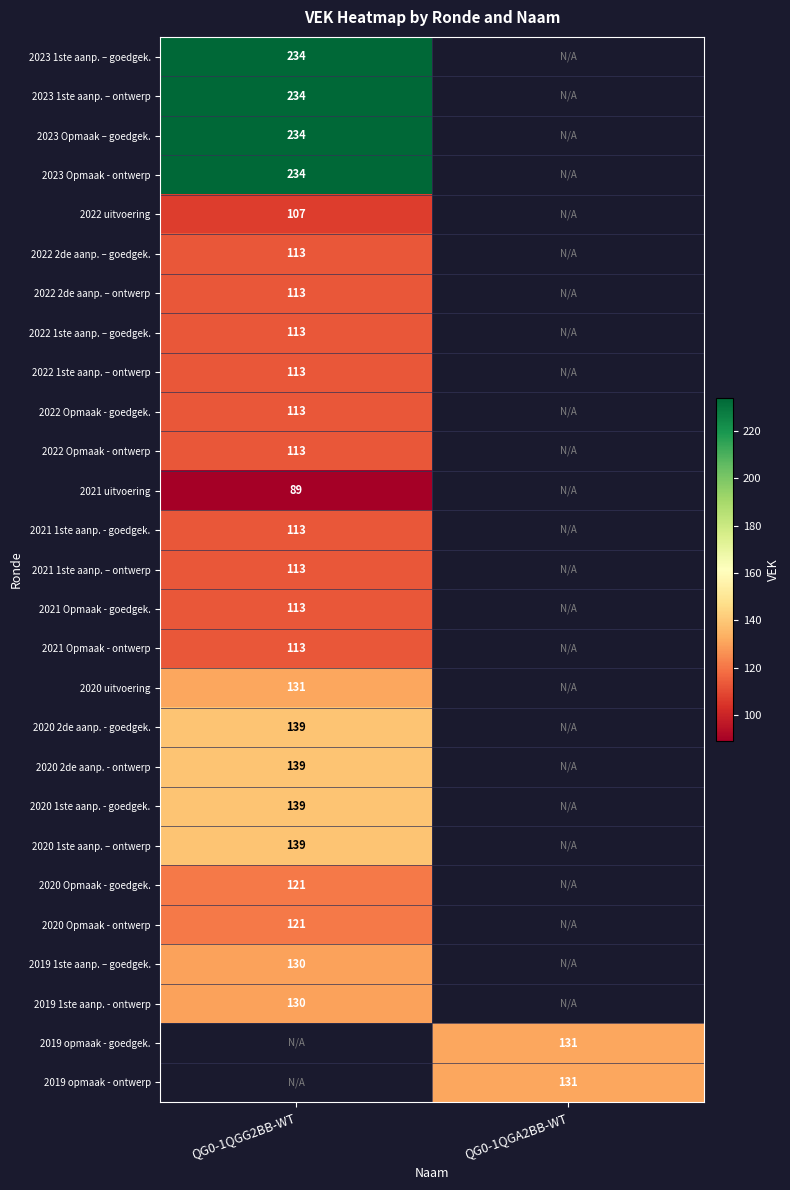

What is the spread (max minus min) of values at QG0-1QGG2BB-WT?

145.0